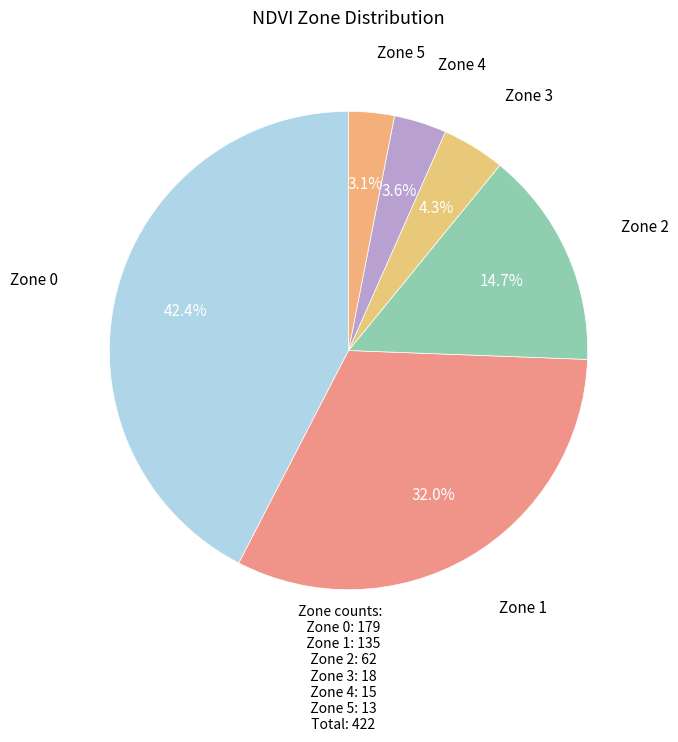

Count the number of slices in the pie.

6